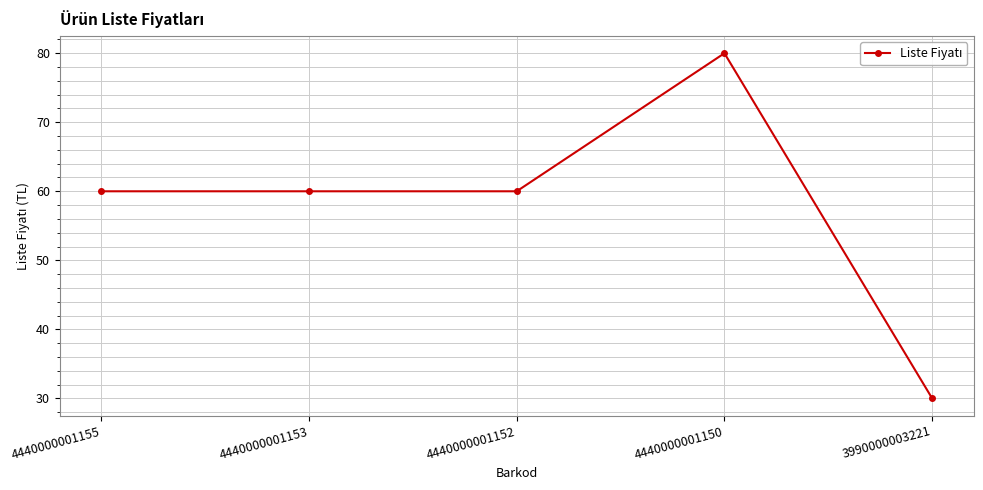

True or false: the data shows 60 at 4440000001153.

True